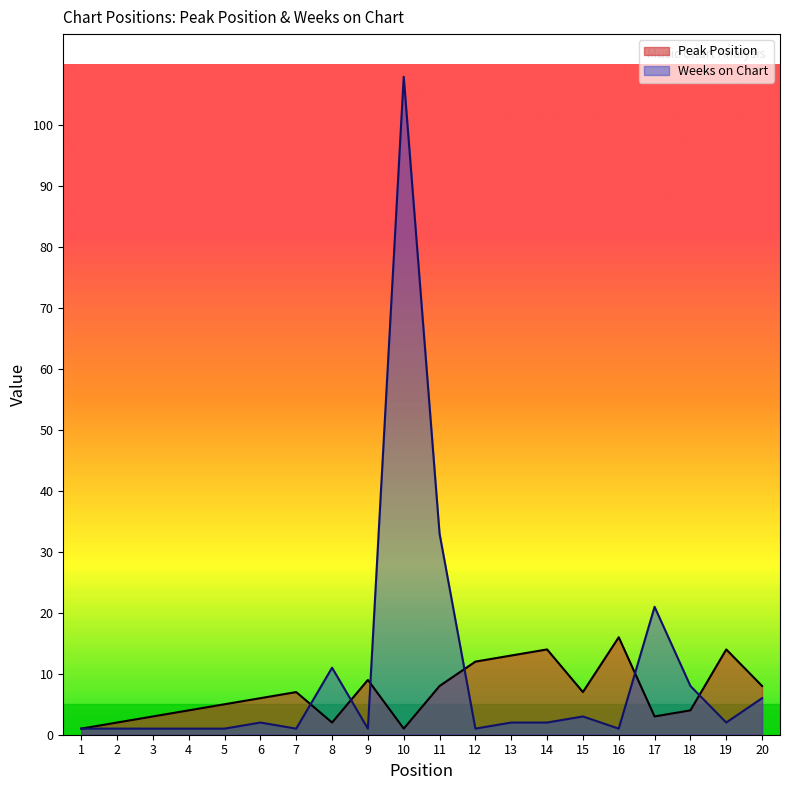

How many distinct data groups are displayed?

2